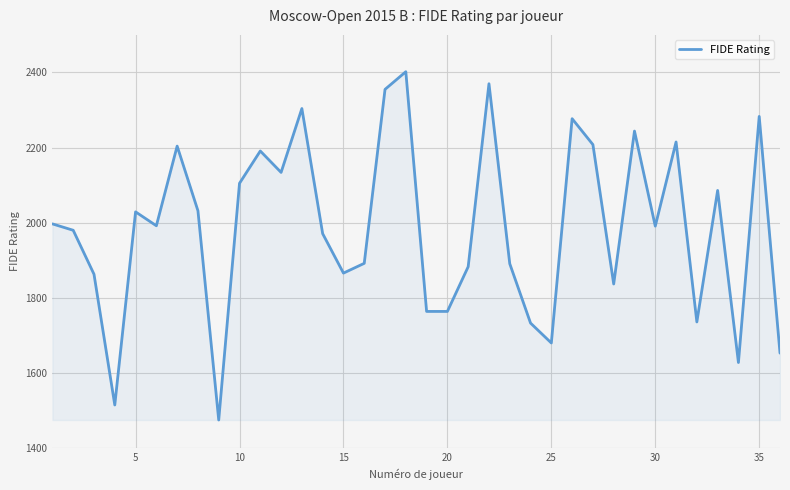

How many series are shown in this chart?

1